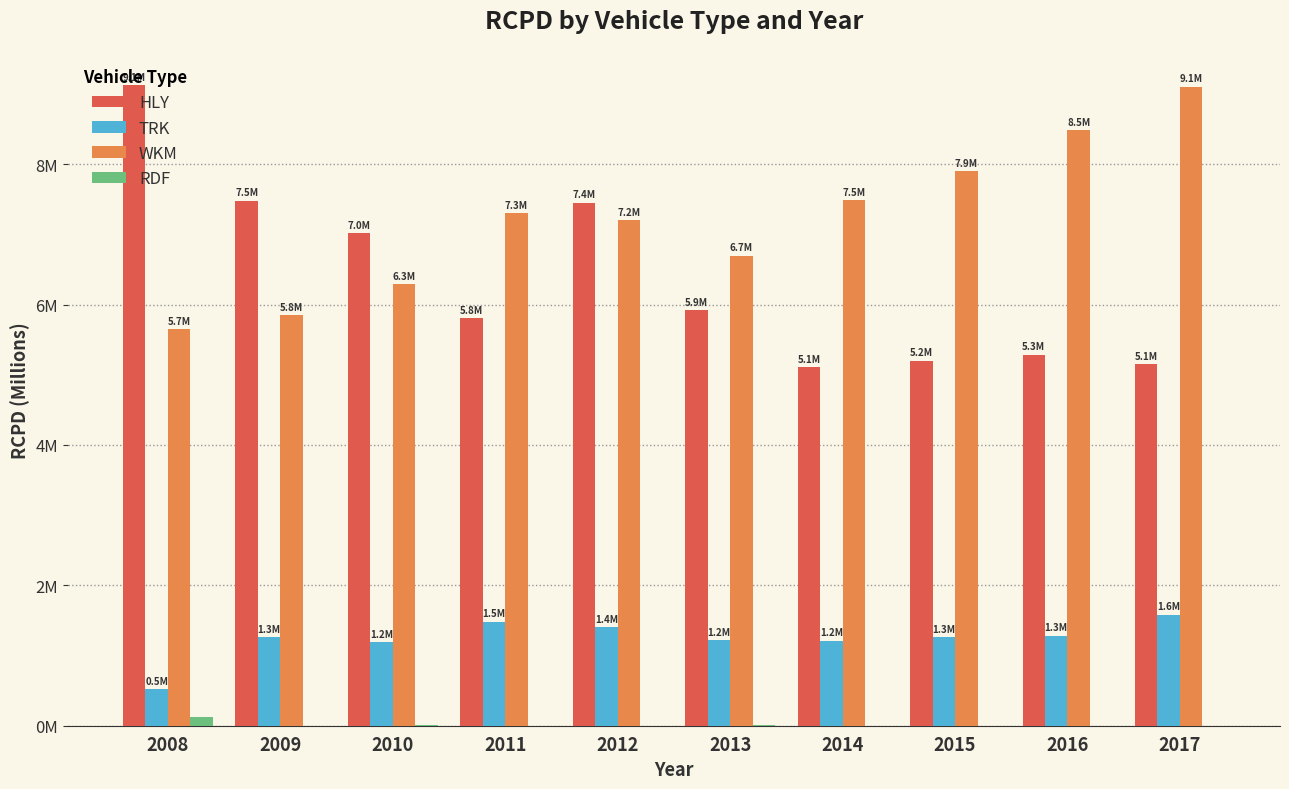

The value of HLY at 2011 is 5.8. True or false?

True